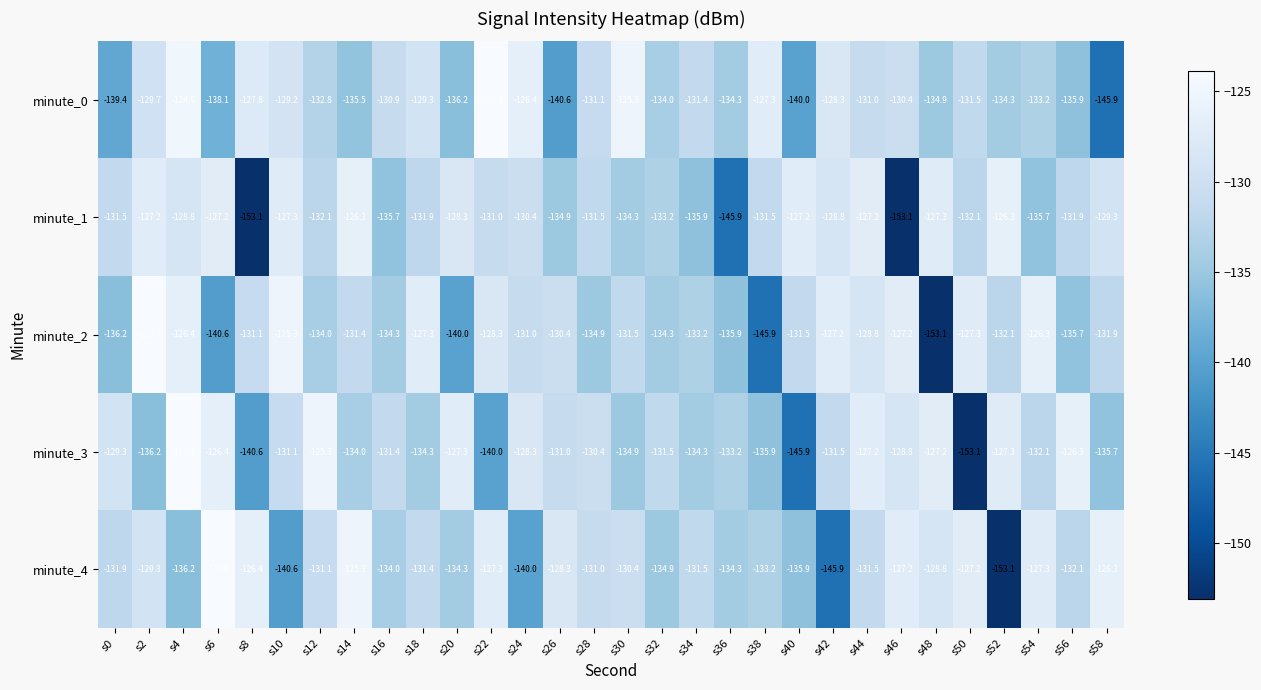

What is the sum of the minute_3 values at s14 and s16?

-265.4